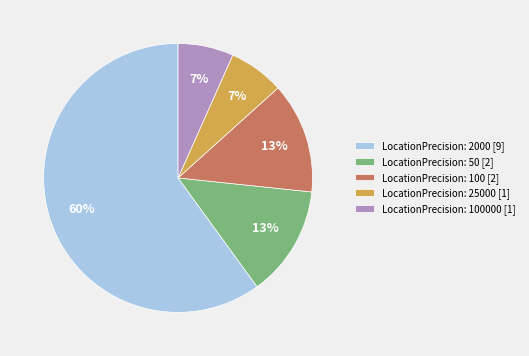

To the nearest percent, what is the average slice percentage?

20%